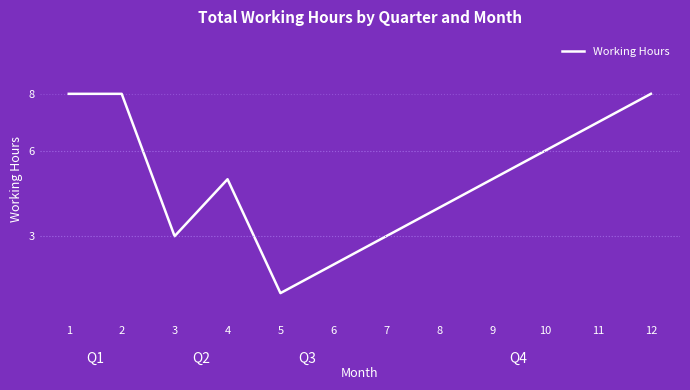

What is the change in value from 3 to 6?

-1